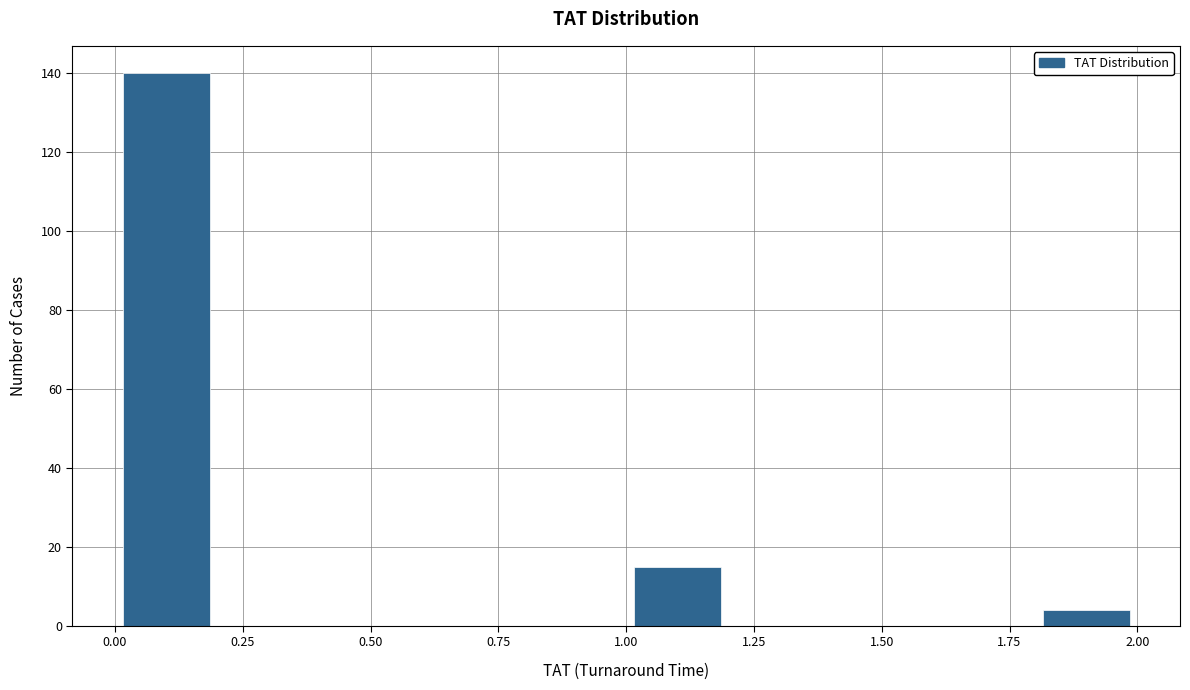

What is the height of the bar covering 1.0 to 1.2 on the x-axis? The values are not printed on the chart, so give them approximately, as read against the axis.

16